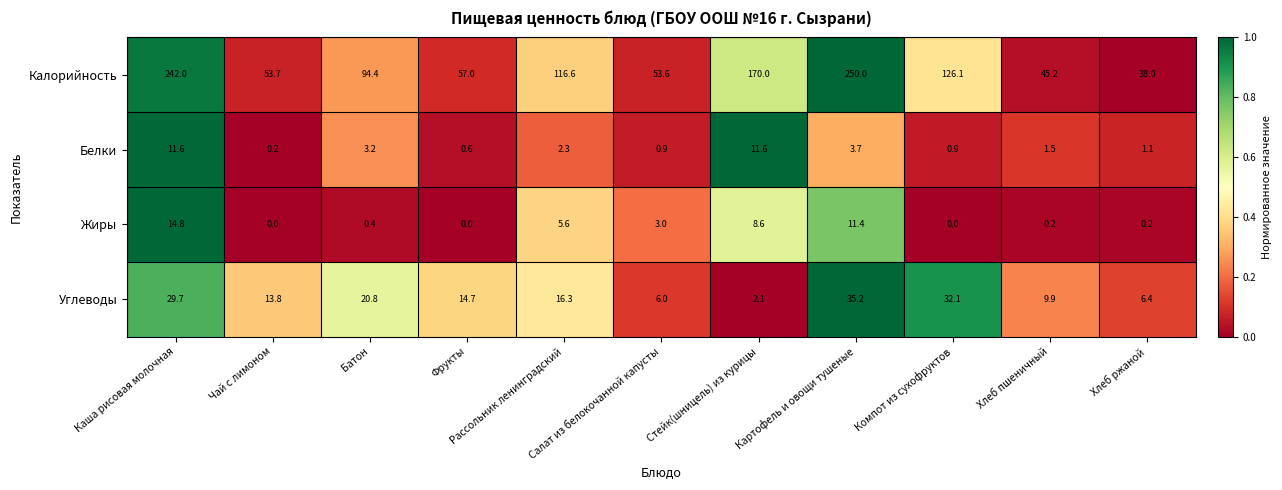

At Каша рисовая молочная, list the series in order from smallest to largest.

Белки, Жиры, Углеводы, Калорийность